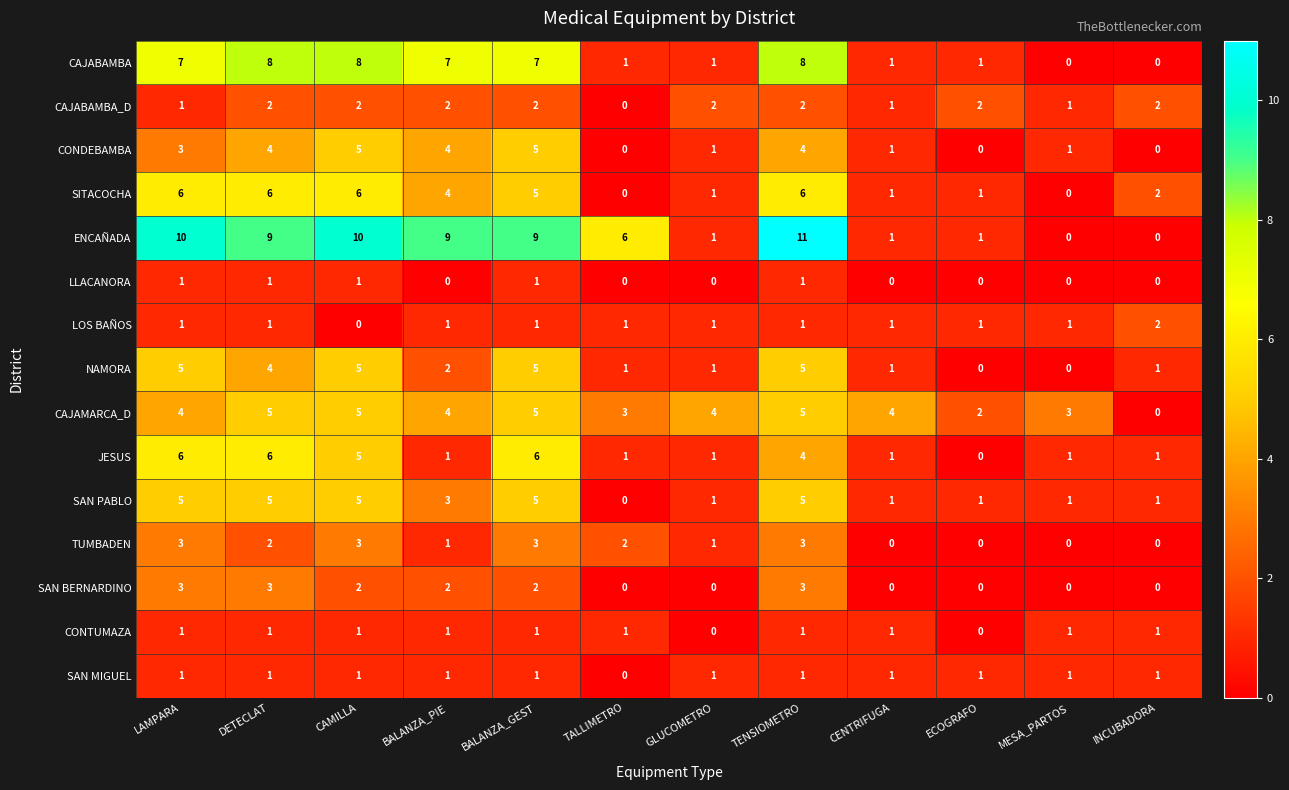

Which series has the largest total across all categories?

ENCAÑADA